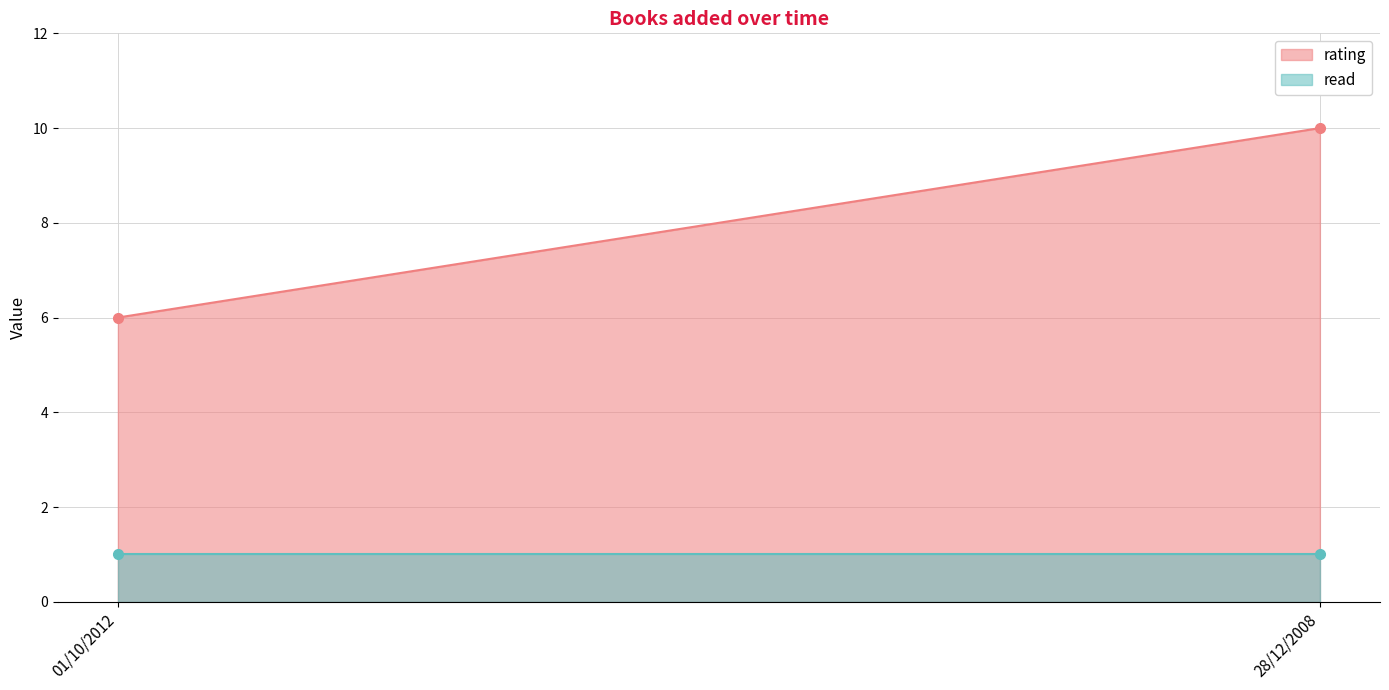

What is the value of the read point at the 1st from the left?

1